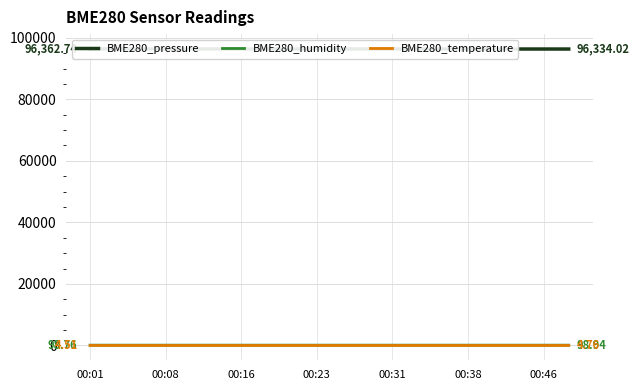

What is the difference between the maximum and minimum values in the BME280_humidity series?

0.5